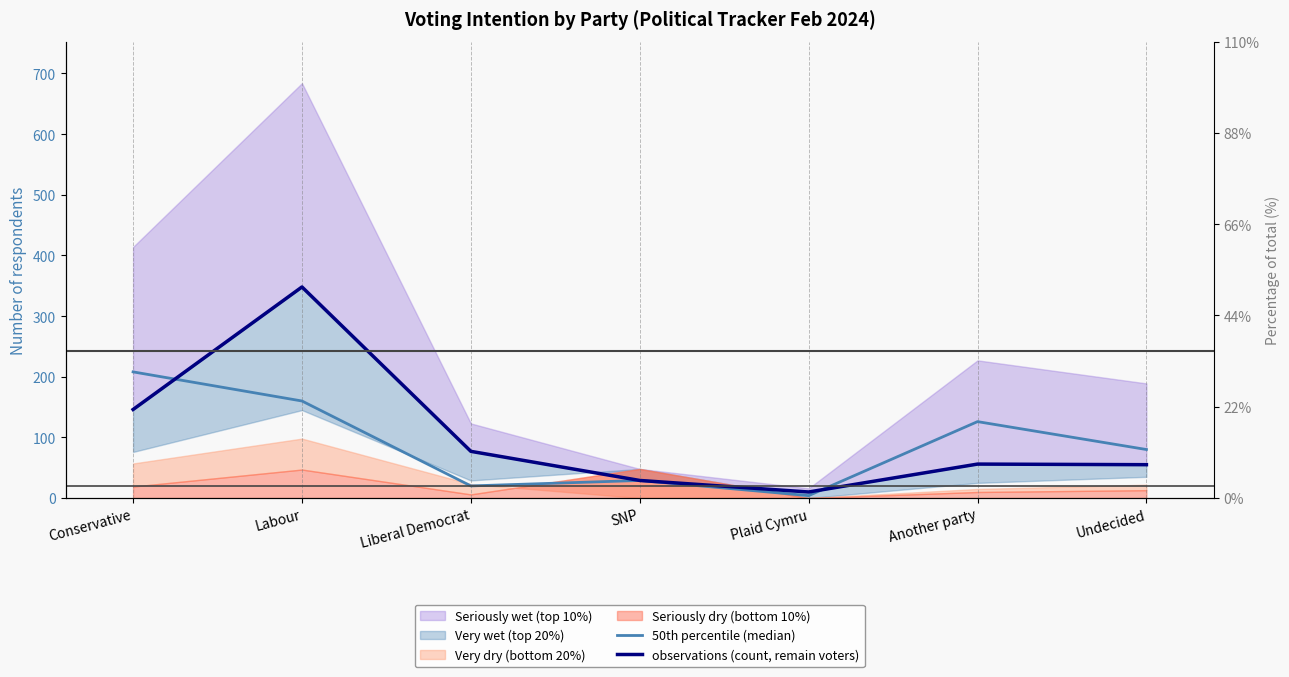

Which category has the highest value in the 50th percentile (median) series?

Conservative